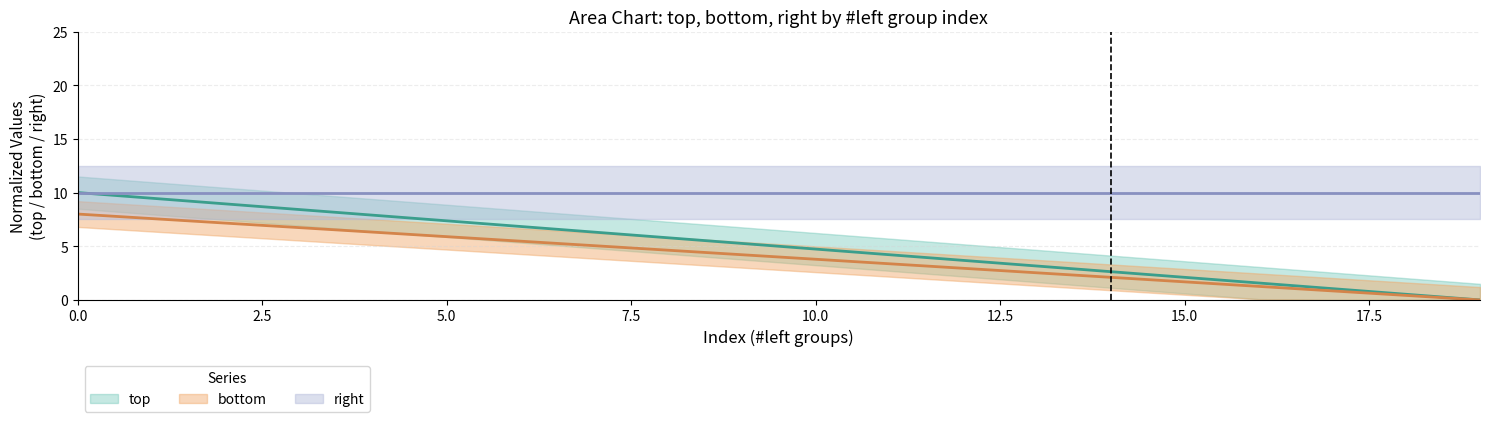

Which series has the widest spread of values?

top